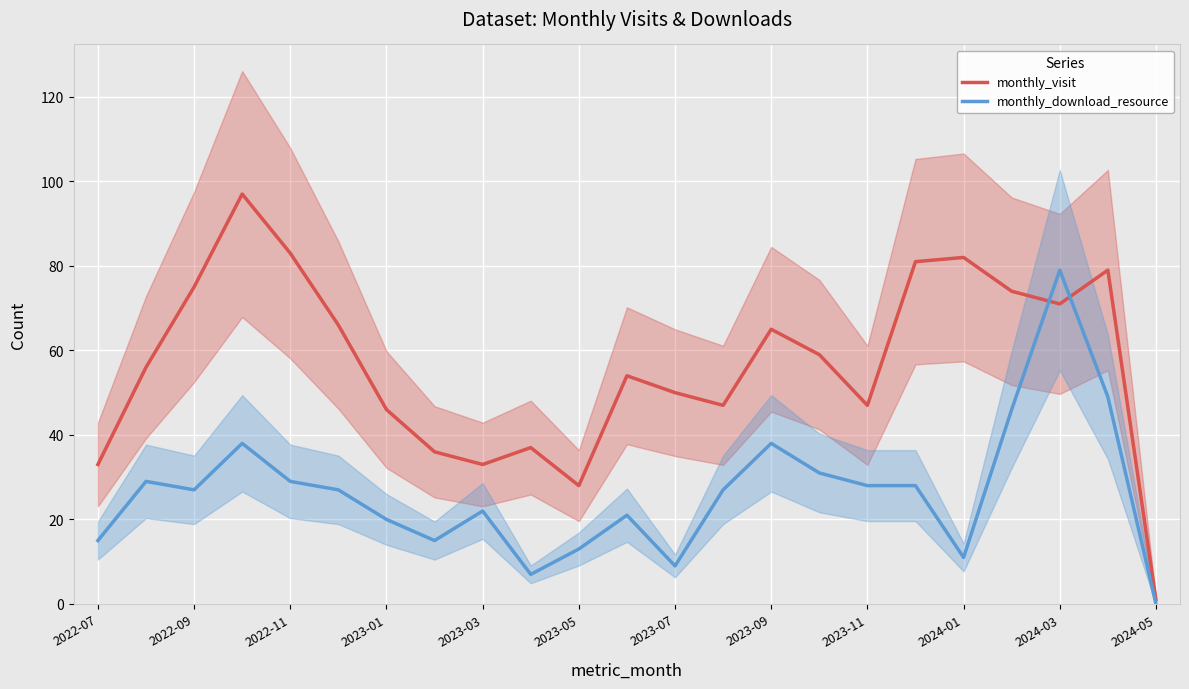

How many times do monthly_visit and monthly_download_resource cross each other?

2